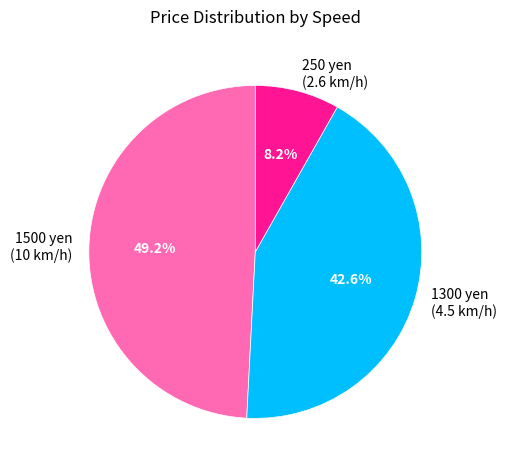

Count the number of slices in the pie.

3